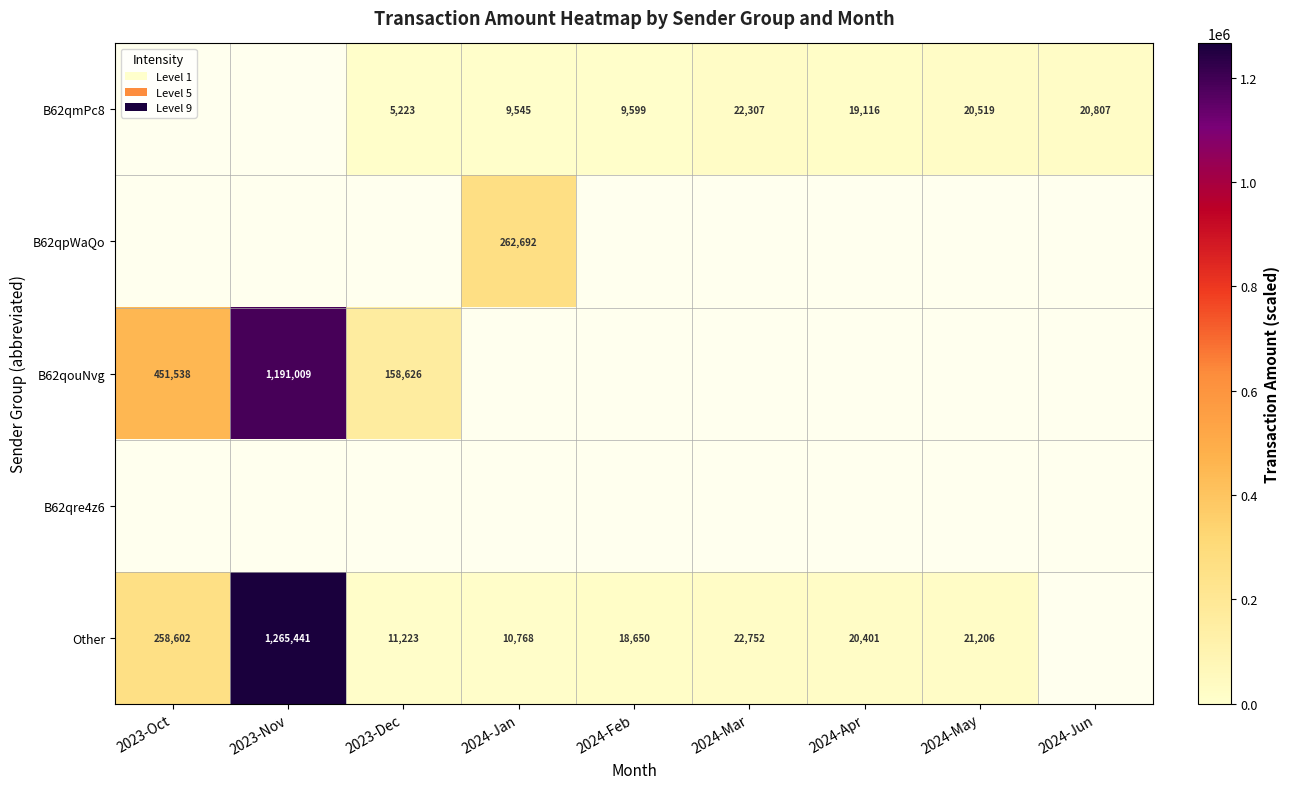

True or false: Other has a value of 142086 at 2023-Oct.

False